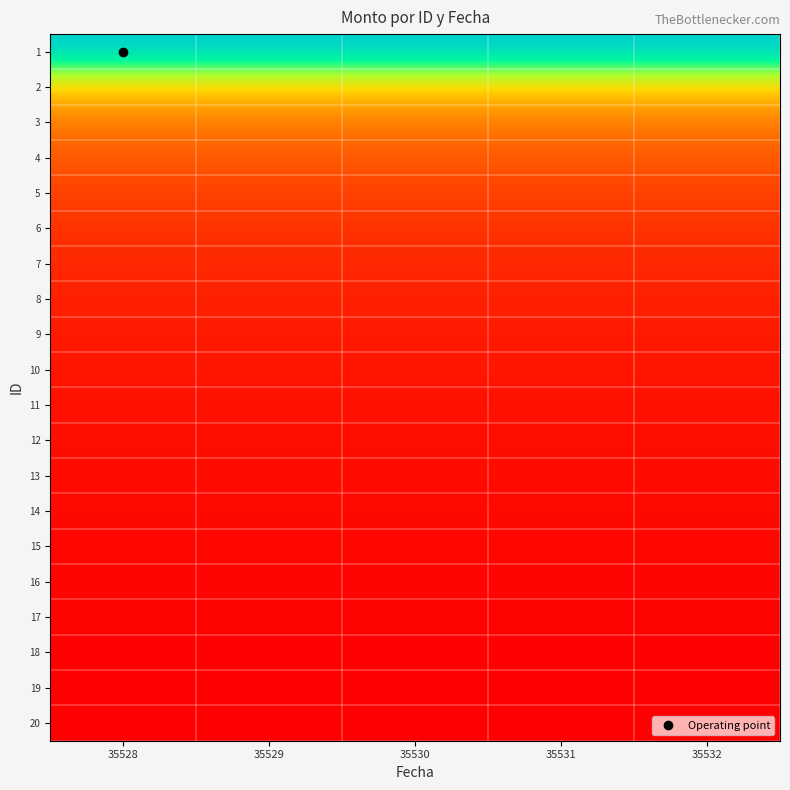

Reading left to right, extract all data points from this chart.

1: 35528=1.0	35529=1.0	35530=1.0	35531=1.0	35532=1.0
2: 35528=0.5	35529=0.5	35530=0.5	35531=0.5	35532=0.5
3: 35528=0.3	35529=0.3	35530=0.3	35531=0.3	35532=0.3
4: 35528=0.2	35529=0.2	35530=0.2	35531=0.2	35532=0.2
5: 35528=0.2	35529=0.2	35530=0.2	35531=0.2	35532=0.2
6: 35528=0.1	35529=0.1	35530=0.1	35531=0.1	35532=0.1
7: 35528=0.1	35529=0.1	35530=0.1	35531=0.1	35532=0.1
8: 35528=0.1	35529=0.1	35530=0.1	35531=0.1	35532=0.1
9: 35528=0.1	35529=0.1	35530=0.1	35531=0.1	35532=0.1
10: 35528=0.1	35529=0.1	35530=0.1	35531=0.1	35532=0.1
11: 35528=0.0	35529=0.0	35530=0.0	35531=0.0	35532=0.0
12: 35528=0.0	35529=0.0	35530=0.0	35531=0.0	35532=0.0
13: 35528=0.0	35529=0.0	35530=0.0	35531=0.0	35532=0.0
14: 35528=0.0	35529=0.0	35530=0.0	35531=0.0	35532=0.0
15: 35528=0.0	35529=0.0	35530=0.0	35531=0.0	35532=0.0
16: 35528=0.0	35529=0.0	35530=0.0	35531=0.0	35532=0.0
17: 35528=0.0	35529=0.0	35530=0.0	35531=0.0	35532=0.0
18: 35528=0.0	35529=0.0	35530=0.0	35531=0.0	35532=0.0
19: 35528=0.0	35529=0.0	35530=0.0	35531=0.0	35532=0.0
20: 35528=0.0	35529=0.0	35530=0.0	35531=0.0	35532=0.0